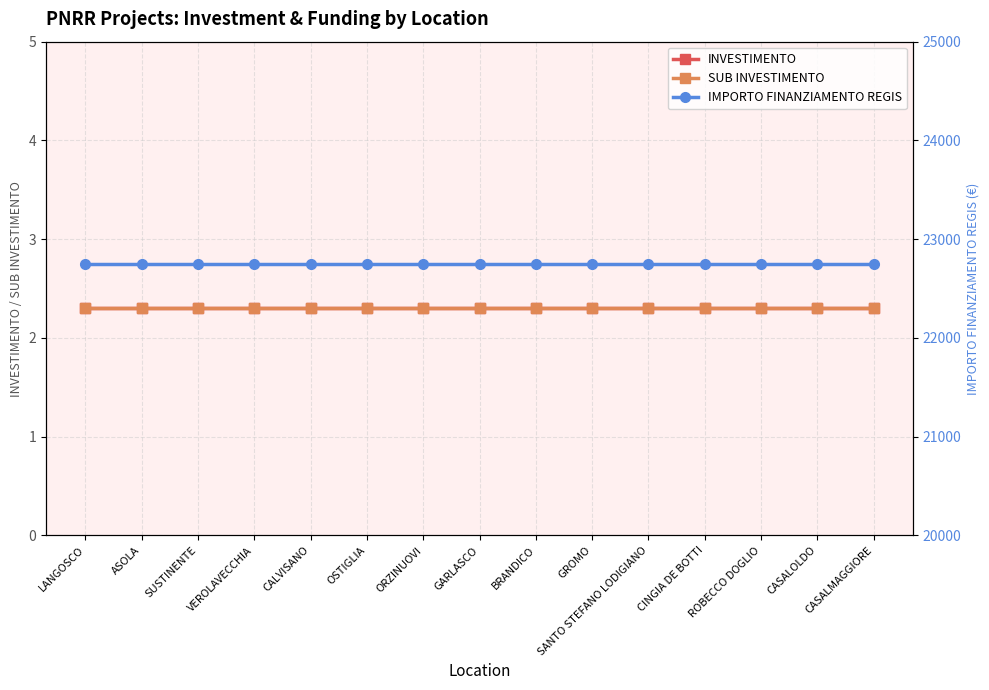

Is it true that INVESTIMENTO equals 2.3 at CASALOLDO?

True